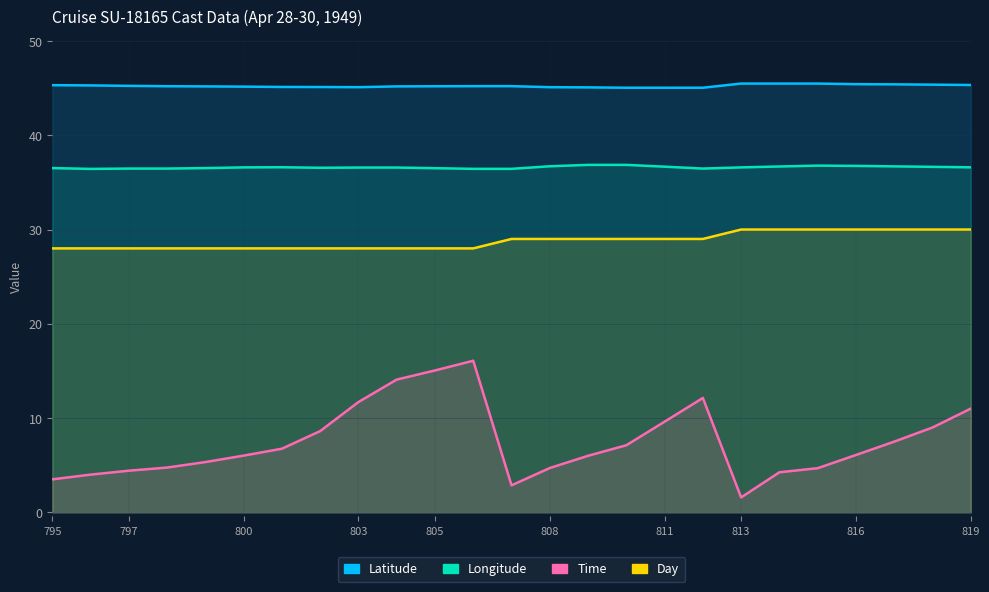

What is the smallest value displayed?

1.6